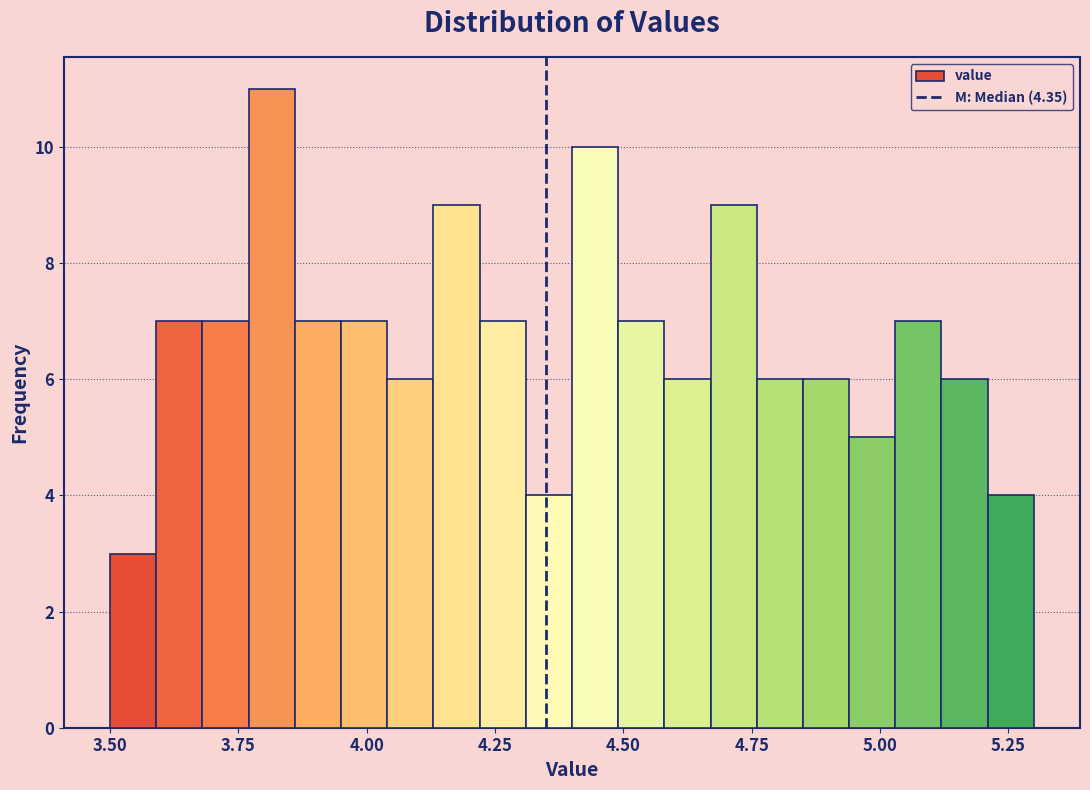

Read against the x-axis, roughly where is the centre of the tallest bar?

3.80